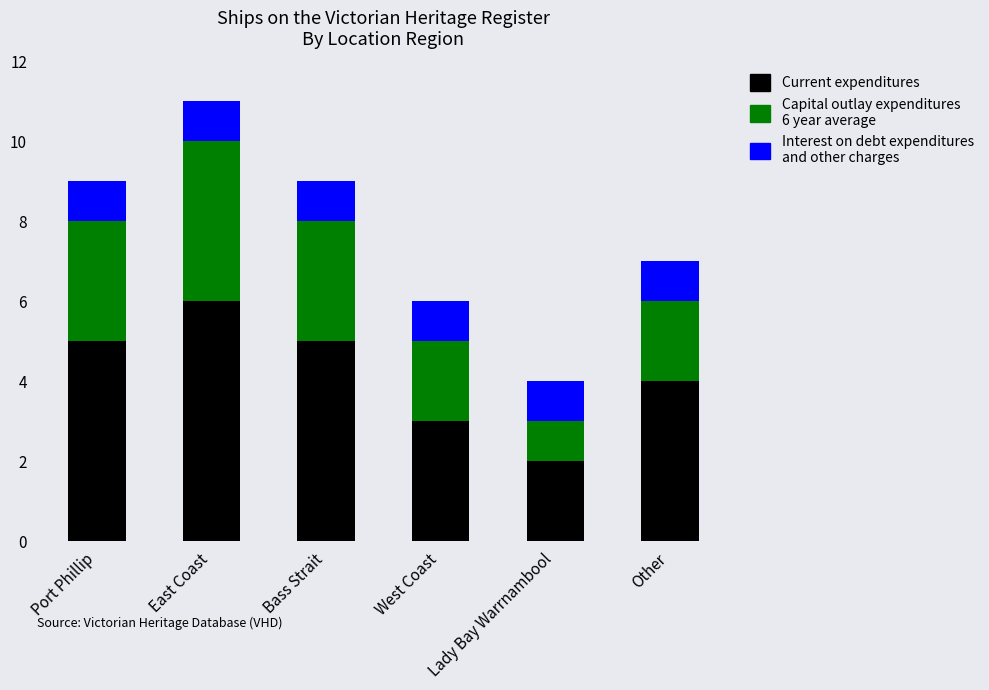

Which category has the highest value in the Current expenditures series?

East Coast